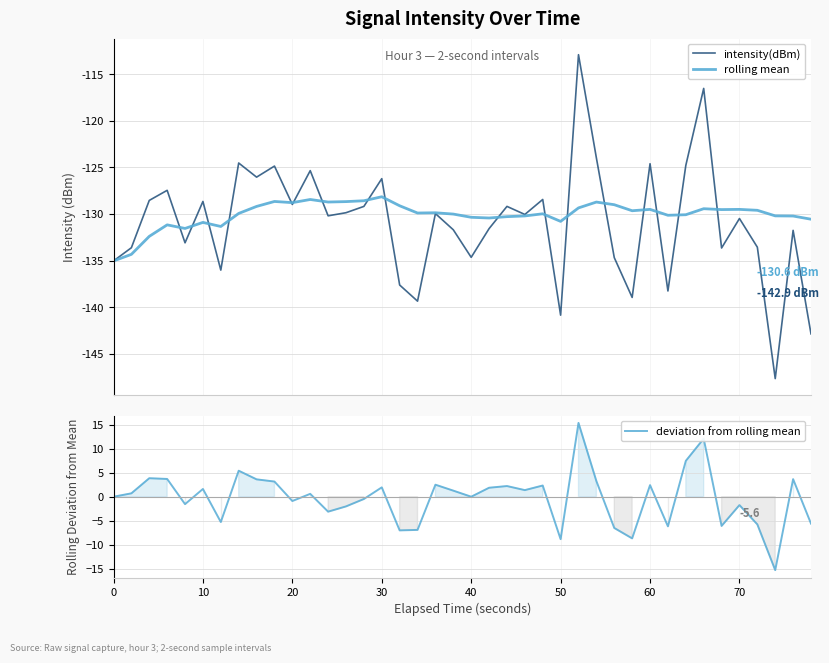

What is the highest value of the rolling mean series?

-128.1